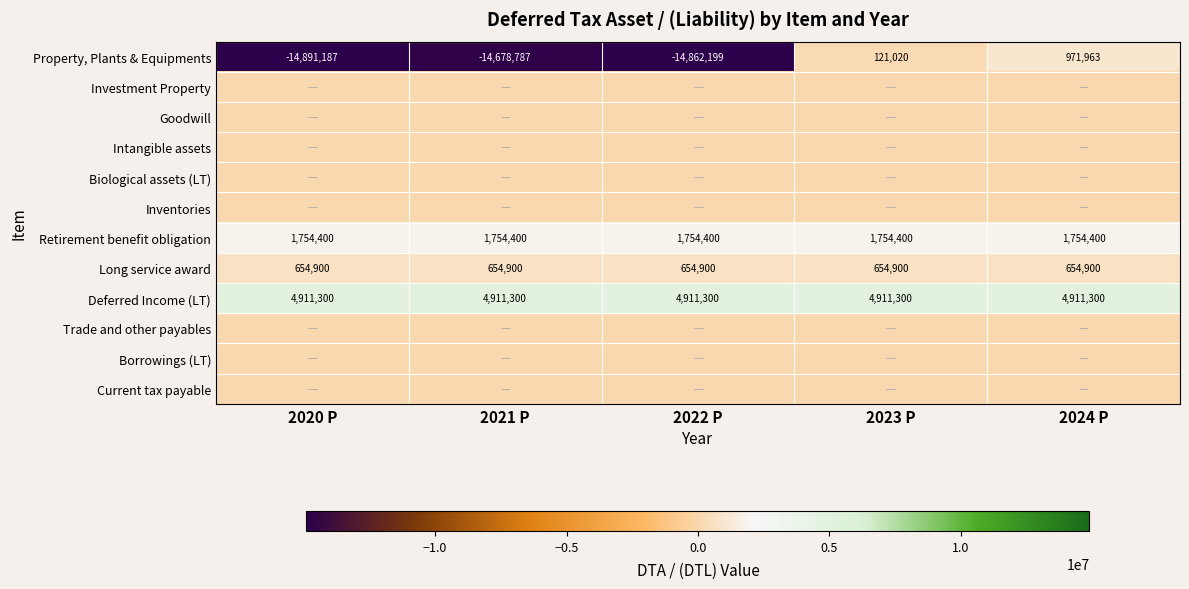

At how many categories does at least one series exceed 2511175?

5